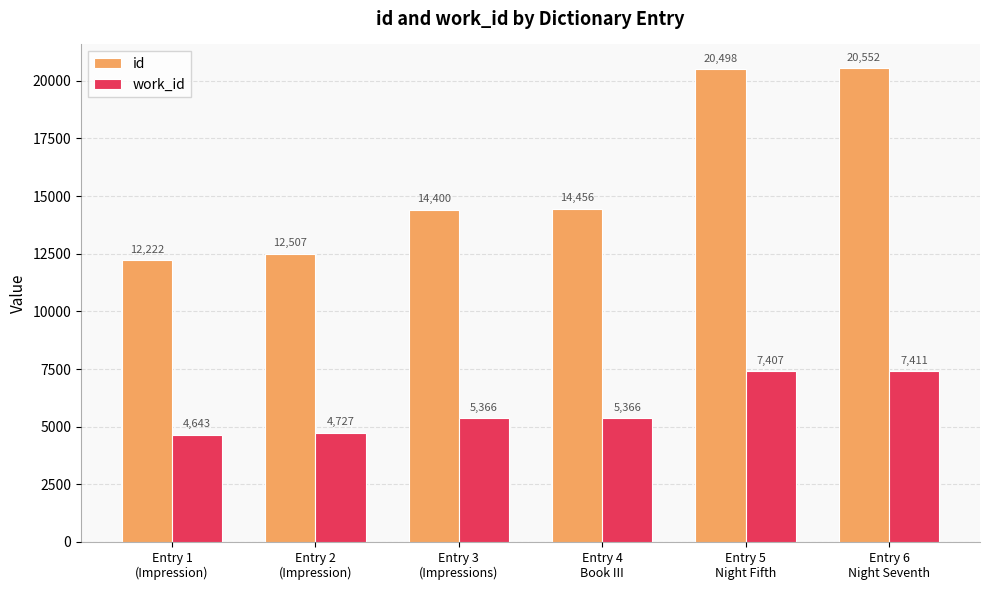

Which series has the largest total across all categories?

id